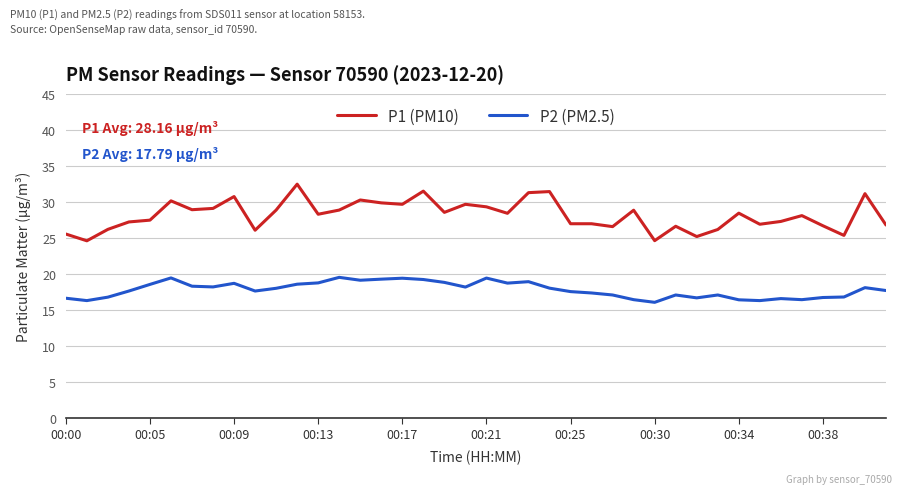

Rank the series by their average value, from highest to lowest.

P1 (PM10), P2 (PM2.5)